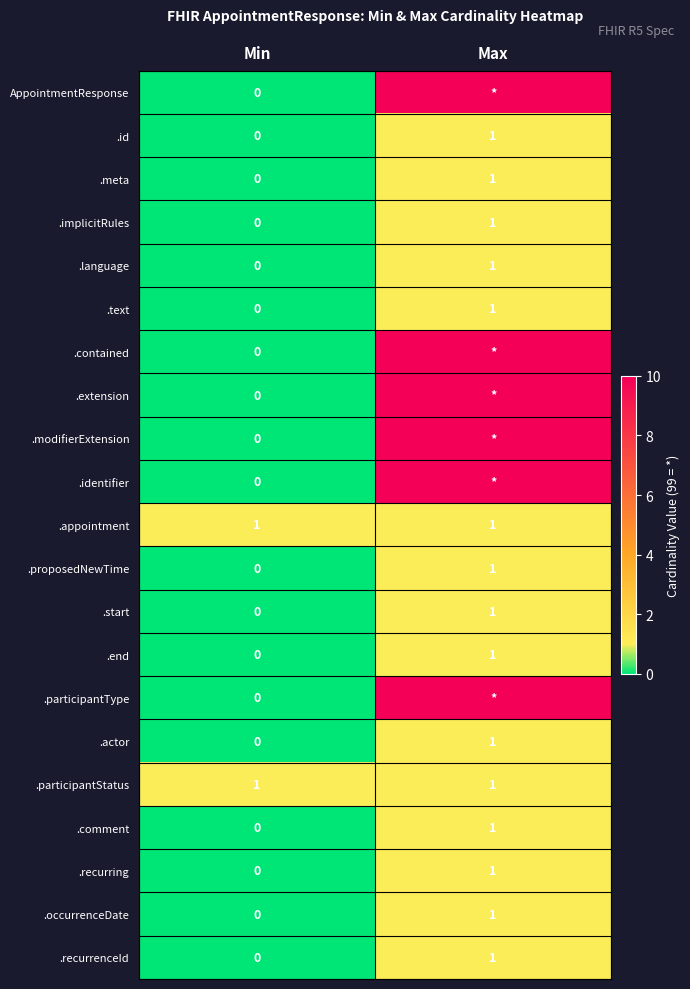

True or false: .participantStatus has a value of 2 at Max.

False